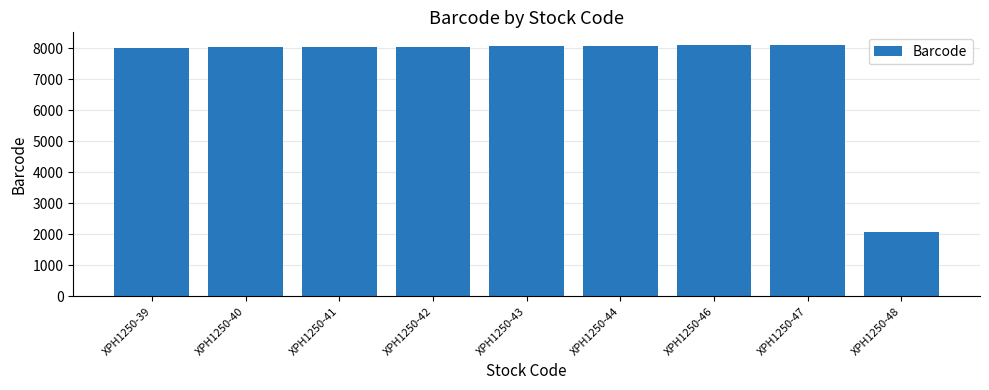

What is the value of the 3rd bar from the left?

8046